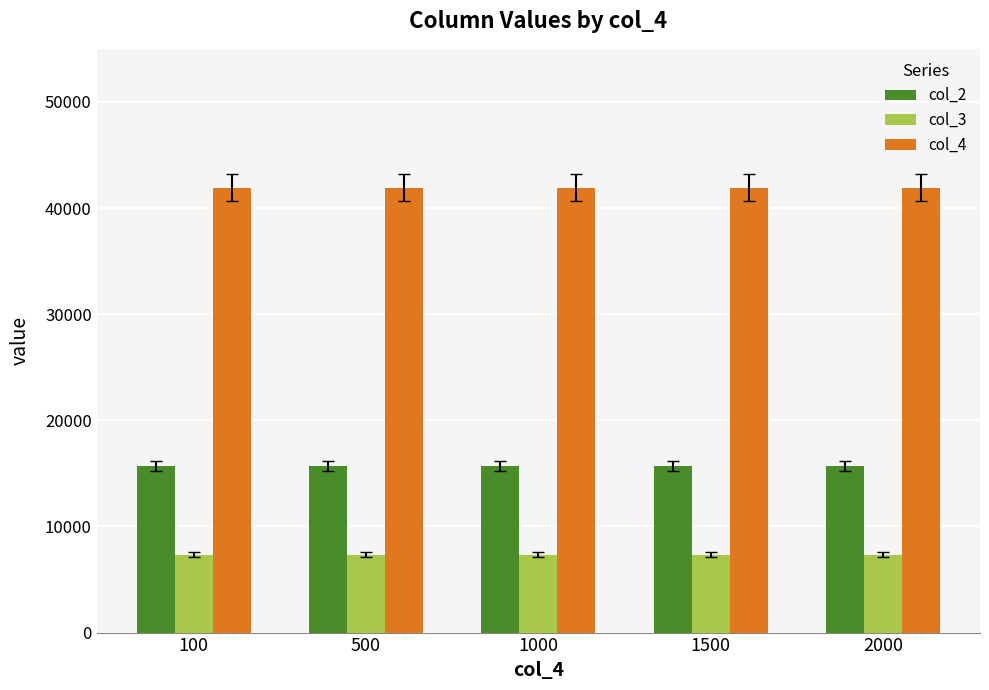

Reading left to right, list all the values displayed in this chart.

col_2: 15680	15680	15680	15680	15680
col_3: 7345	7345	7345	7345	7345
col_4: 41920	41920	41920	41920	41920